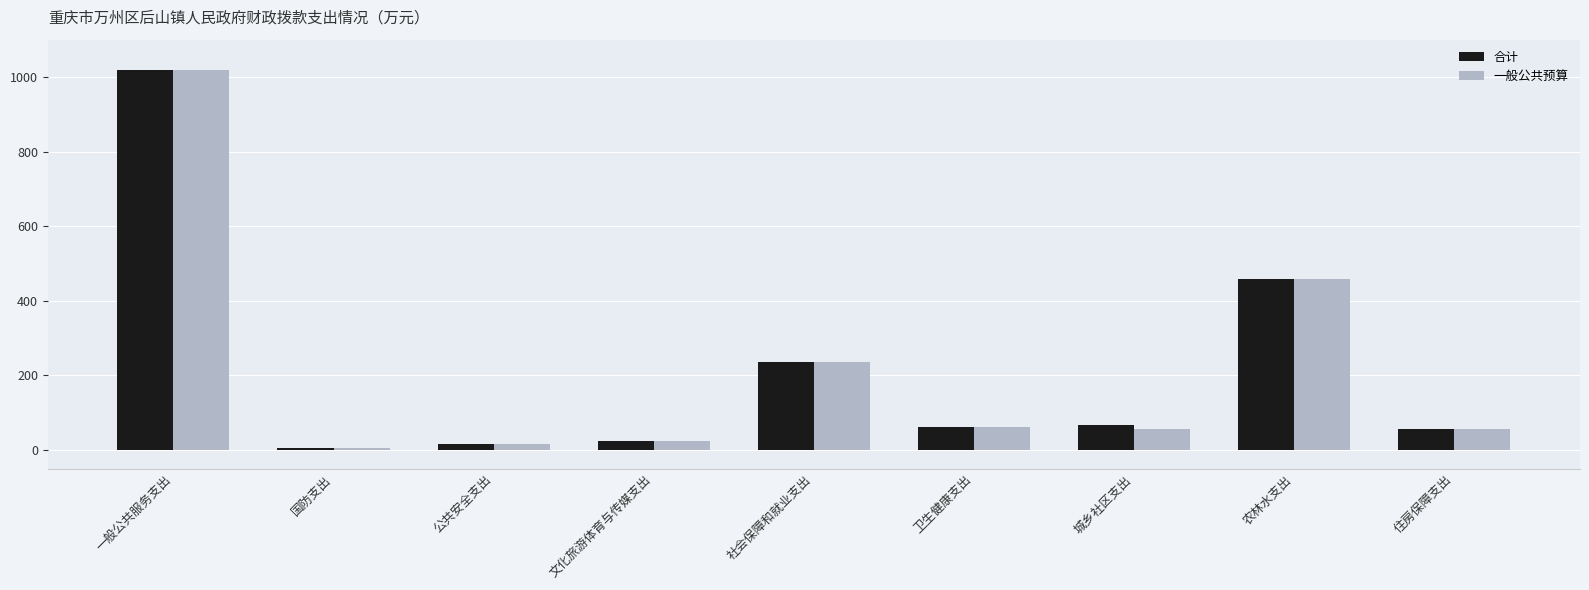

How many values in the 合计 series exceed 60?

5